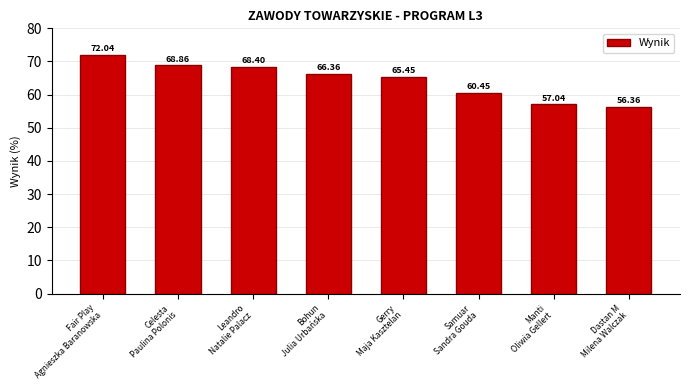

Reading left to right, transcribe all the data shown in this chart.

Fair Play
Agnieszka Baranowska=72.0	Celesta
Paulina Polonis=68.9	Leandro
Natalie Palacz=68.4	Bohun
Julia Urbańska=66.4	Gerry
Maja Kasztelan=65.5	Samuar
Sandra Gouda=60.5	Manti
Oliwia Gellert=57.0	Dastan M
Milena Walczak=56.4